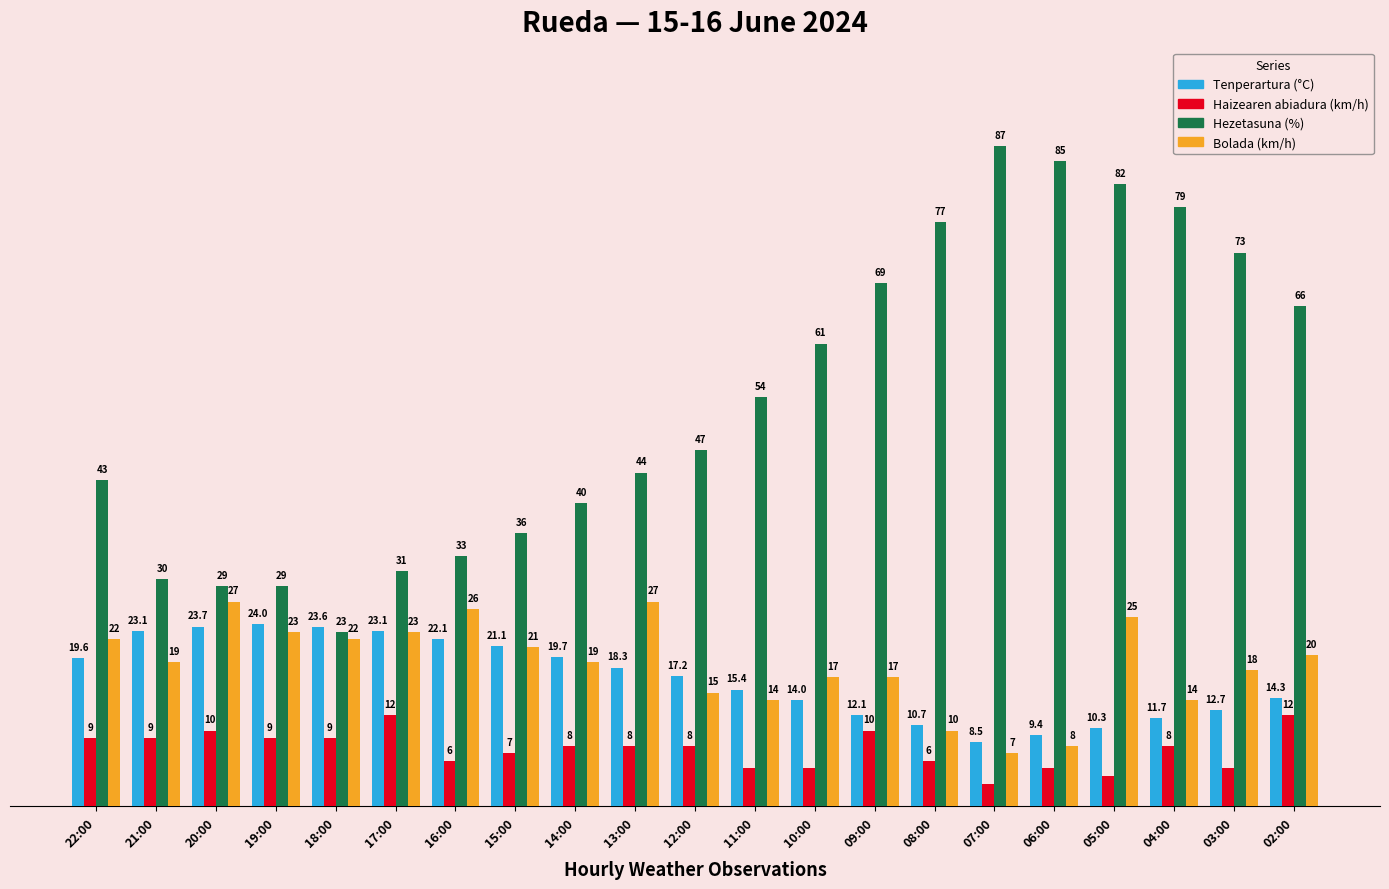

Which series changed the most between 15:00 and 12:00?

Hezetasuna (%)